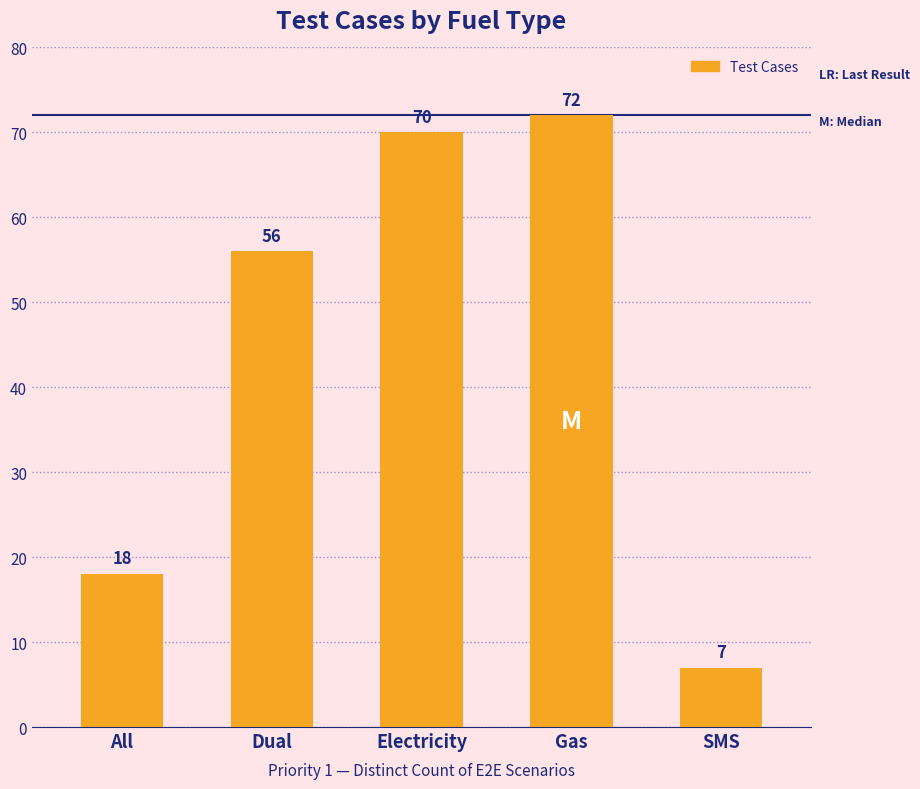

How many data points are less than 56?

2